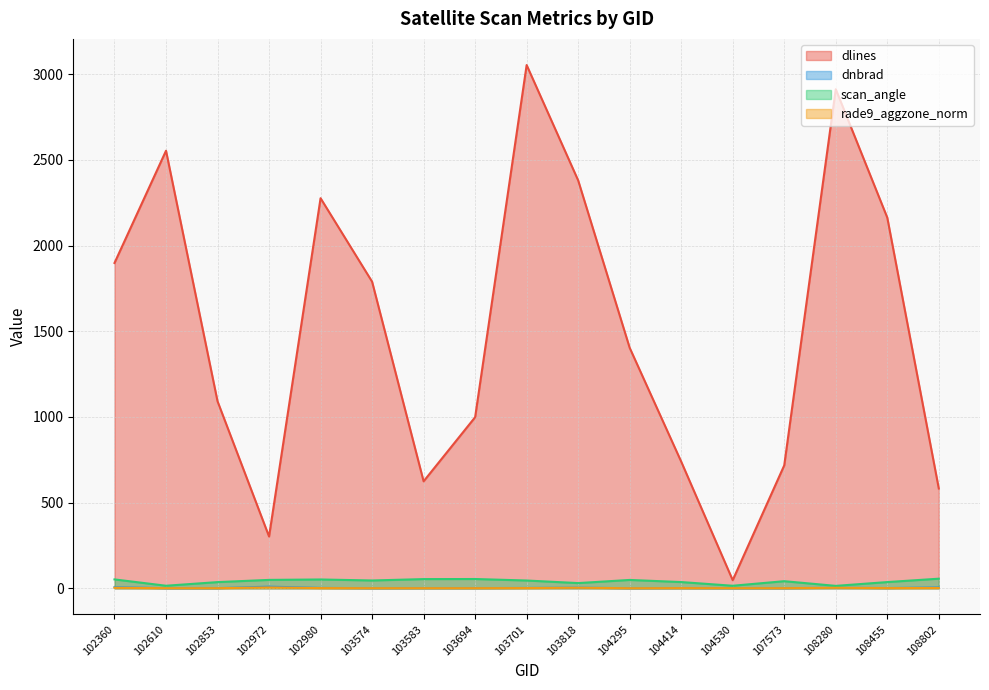

Reading right to left, list all the values displayed in this chart.

dlines: 582.0	2163.0	2912.0	717.0	47.0	739.0	1403.0	2380.0	3053.0	998.0	624.0	1789.0	2276.0	302.0	1091.0	2553.0	1898.0
dnbrad: 4.8	1.0	2.5	0.3	0.3	0.9	0.1	3.2	1.7	0.7	0.6	0.2	1.9	9.4	0.4	0.2	6.1
scan_angle: 55.7	35.9	13.8	41.1	14.5	36.0	48.4	30.0	45.1	53.8	53.3	45.3	51.1	48.7	35.8	14.6	51.5
rade9_aggzone_norm: 1.6	0.8	2.5	0.5	0.5	0.8	0.2	2.7	1.0	0.4	0.4	0.4	0.9	4.3	0.4	0.4	2.5